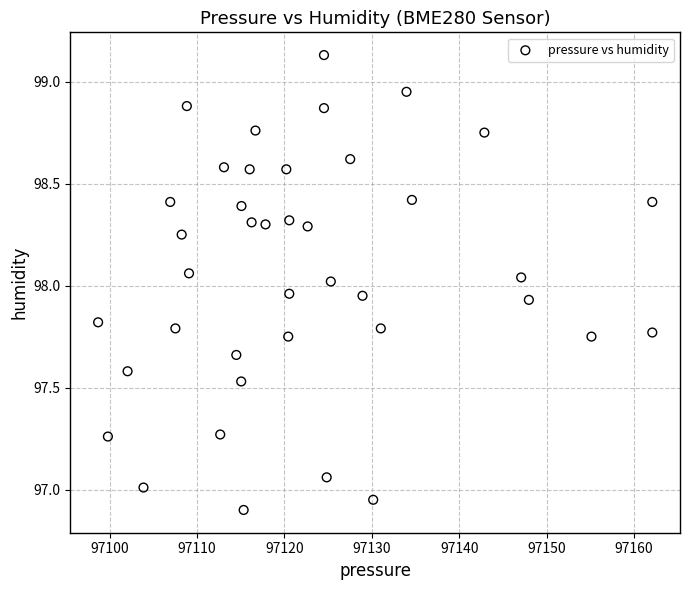

What is the range of X values (max minus min)?

63.4